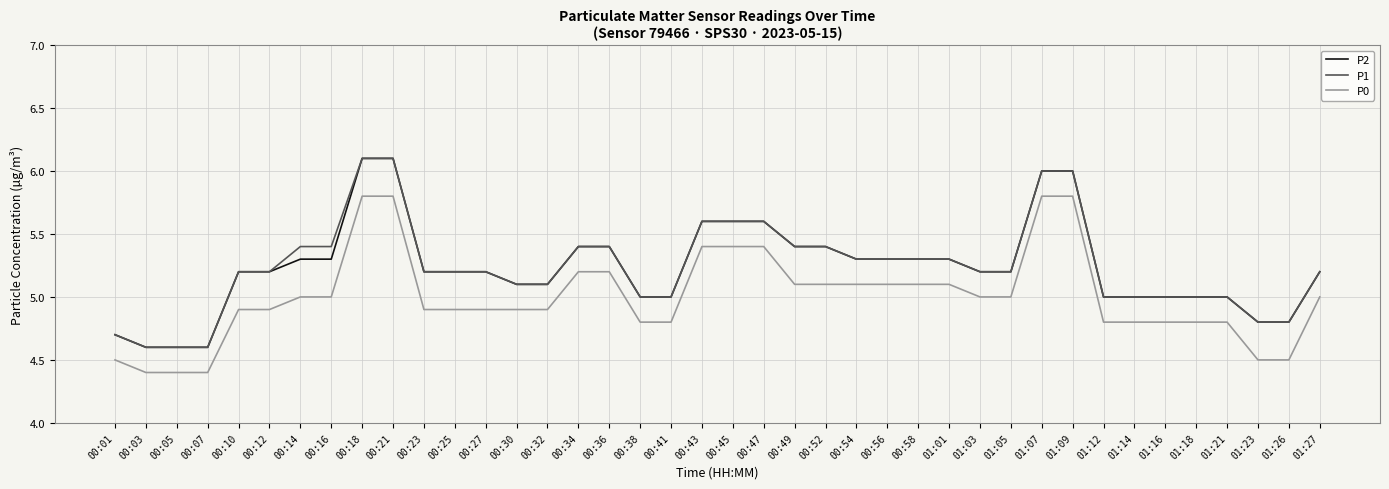

Is it true that P2 equals 3.1 at 00:14?

False